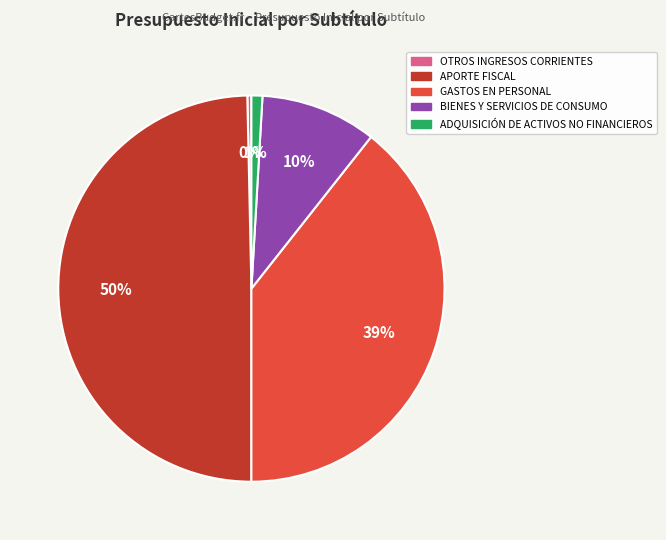

To the nearest percent, what is the average slice percentage?

20%